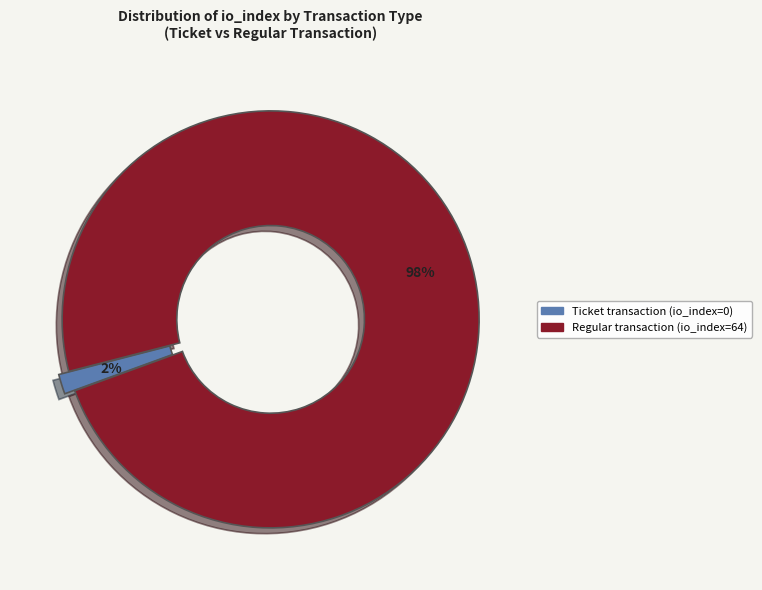

Does any single category account for the majority?

Yes